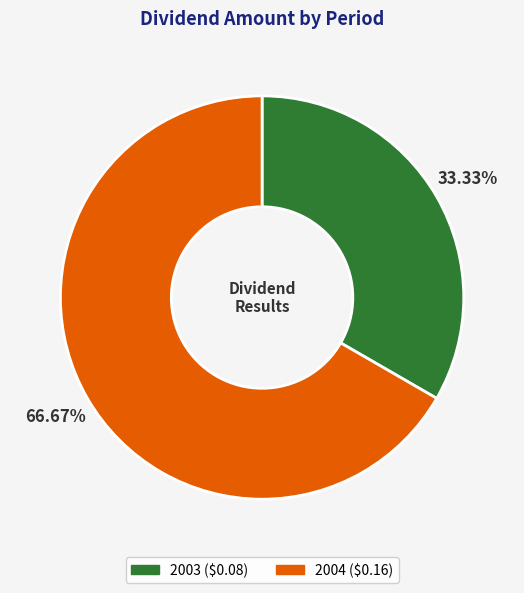

What is the majority slice?

2004